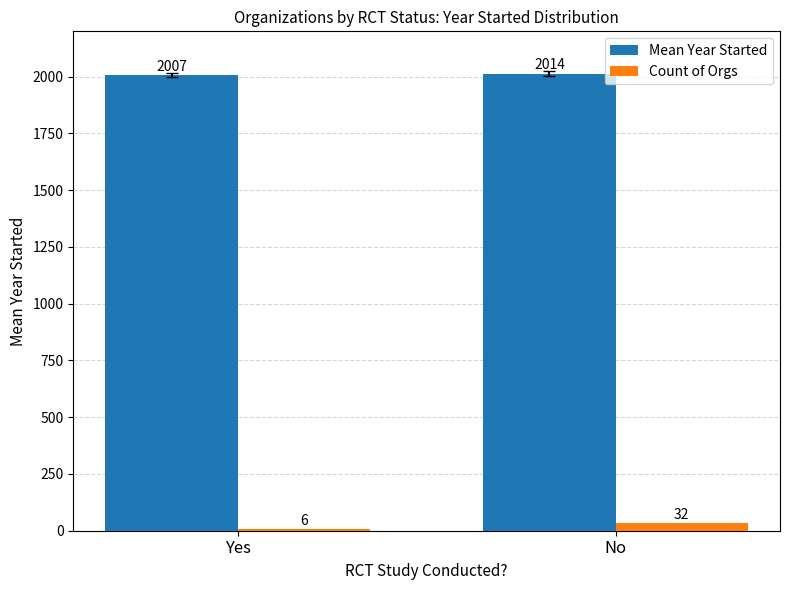

What is the sum of all Count of Orgs values?

38.0